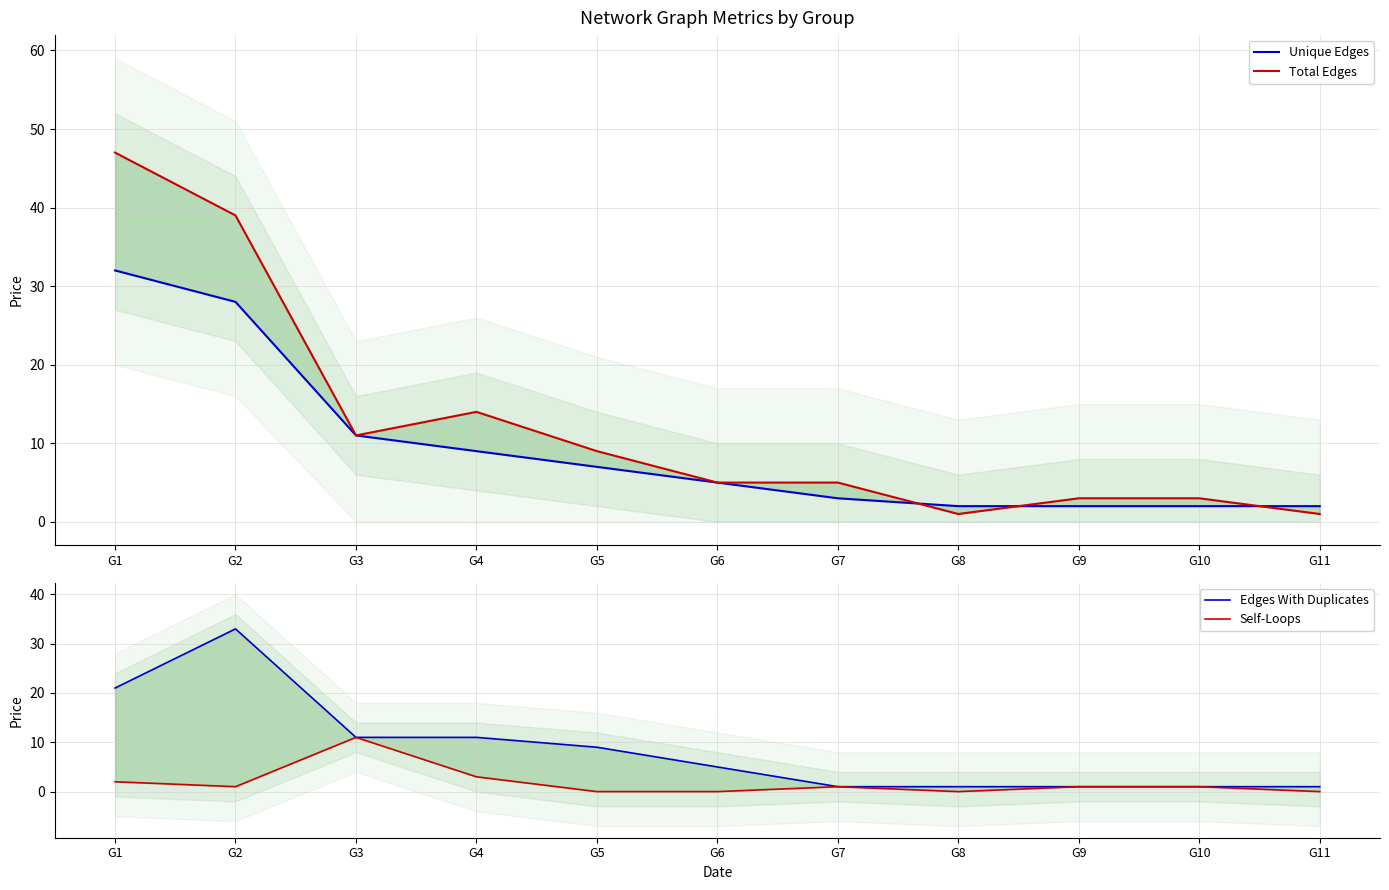

True or false: Edges With Duplicates and Total Edges intersect in this chart.

False